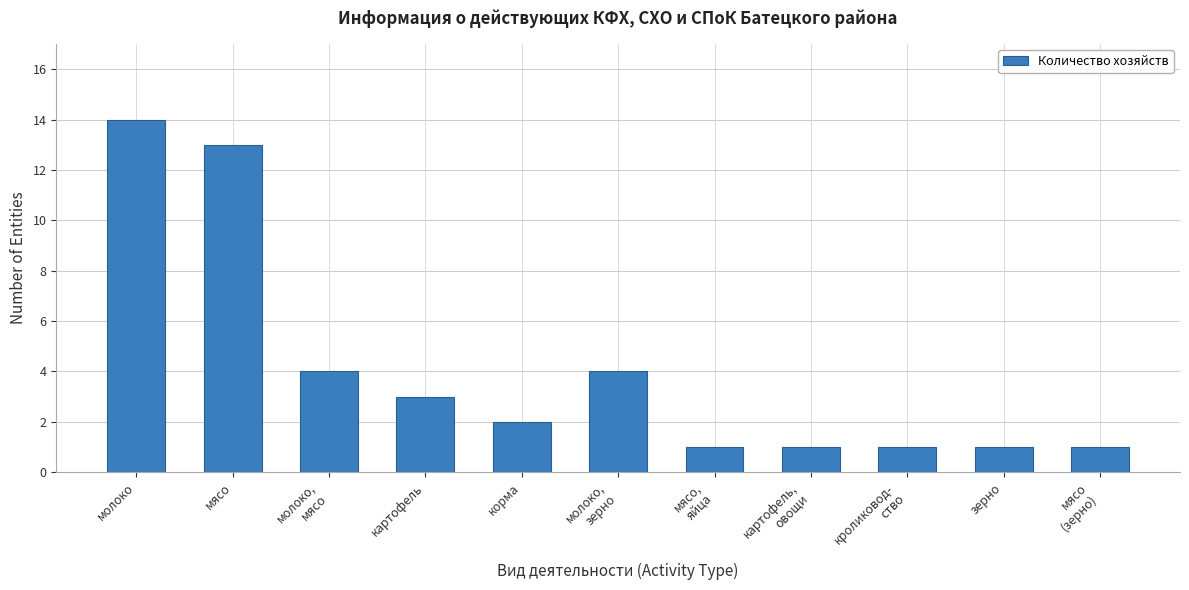

The value at молоко,
мясо is 4. True or false?

True